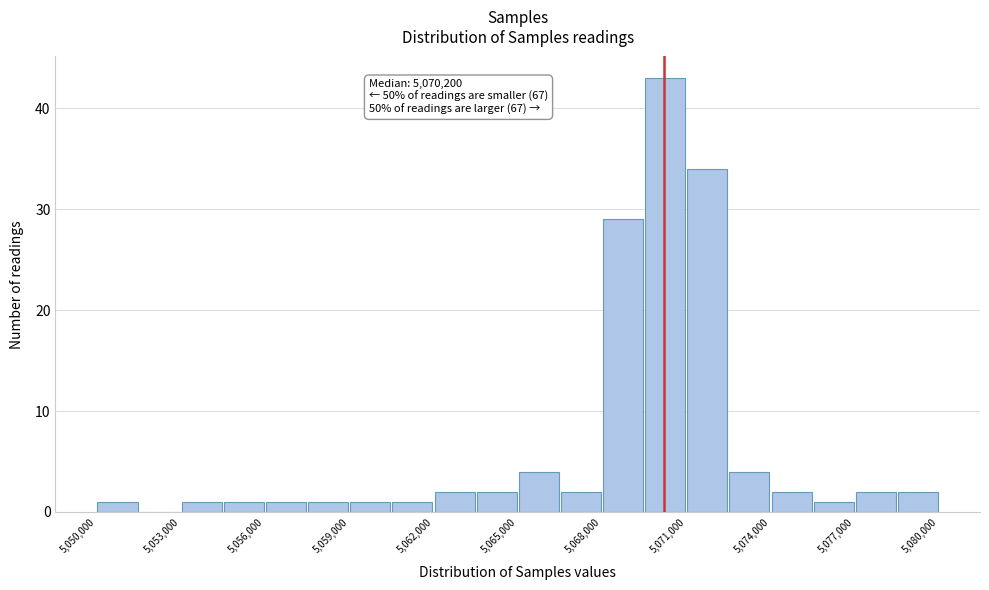

Around what value on the x-axis is the tallest bar? Give the approximate position of its centre, as read against the axis.

5070500